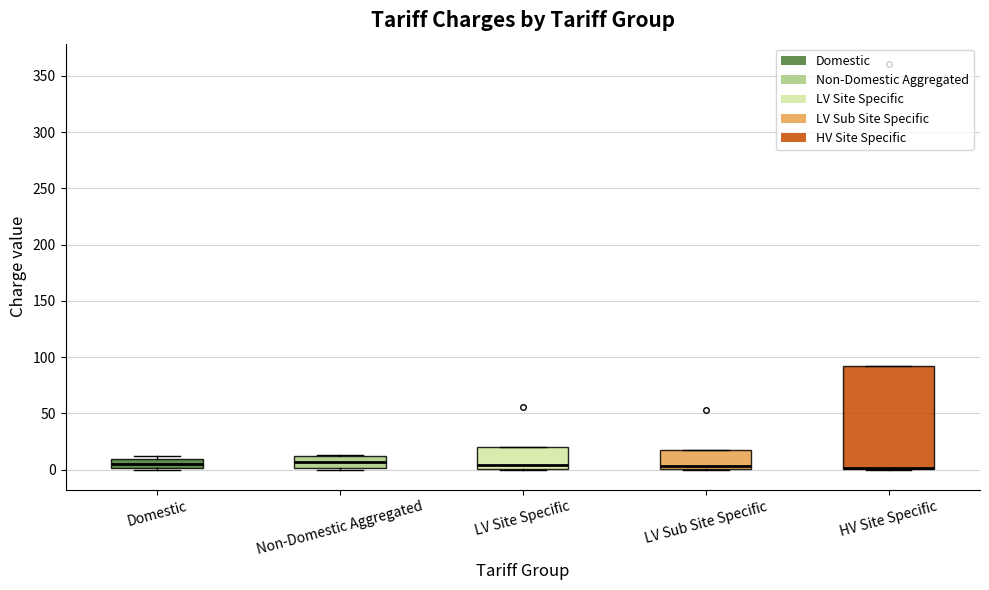

Reading left to right, read every box against the y-axis: the position of its median line, the range the box covers, and the ends of its whiskers. The values are not printed on the chart, so give them approximately, as read against the axis.

Domestic: median 5, box 0 to 10, whiskers 0 to 10 (just above the box's upper edge)
Non-Domestic Aggregated: median 5, box 0 to 10, whiskers 0 to 15
LV Site Specific: median 5, box 0 to 20, whiskers 0 to 20
LV Sub Site Specific: median 5, box 0 to 15, whiskers 0 to 15
HV Site Specific: median 0 (drawn on the box's lower edge), box 0 to 90, whiskers 0 to 90